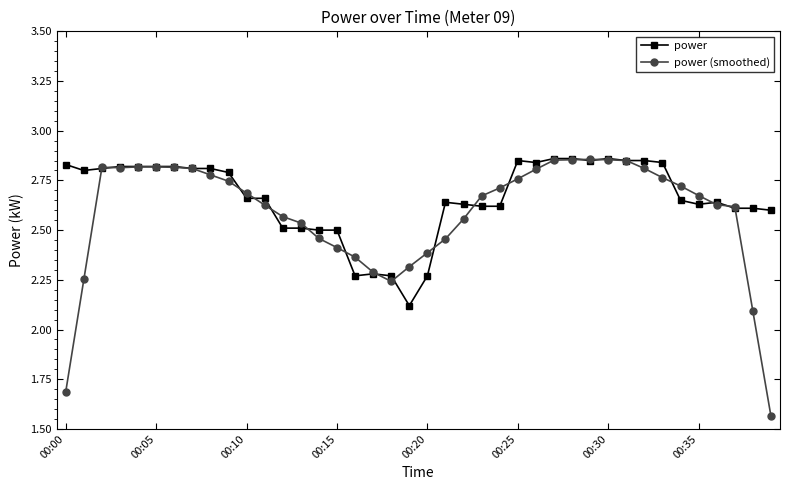

What are all the series names shown in the legend?

power, power (smoothed)